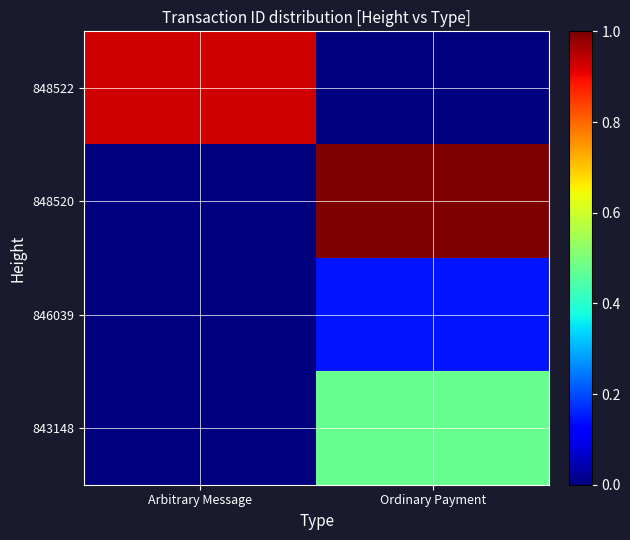

How many categories are shown in the chart?

2